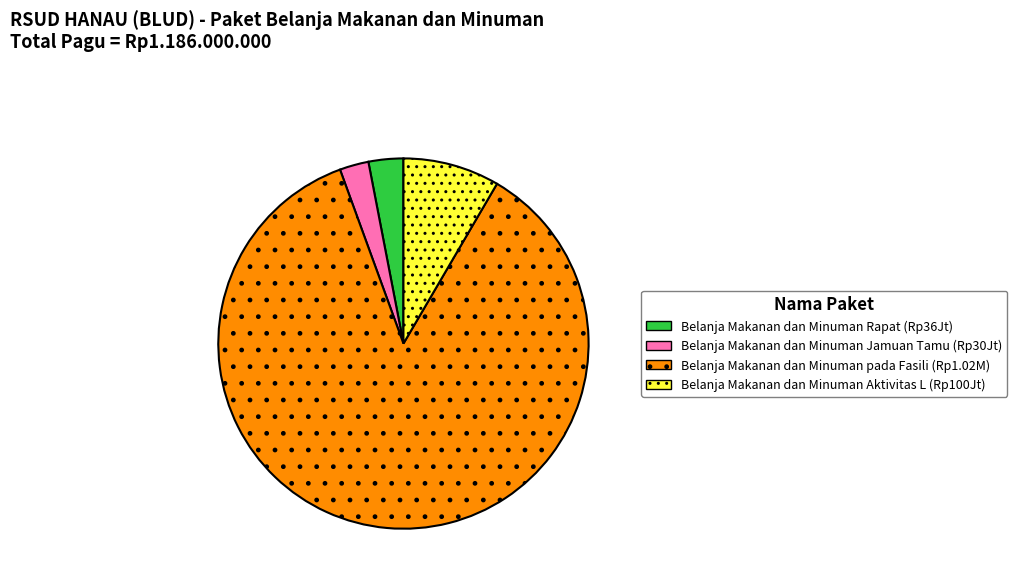

Which slice is the smallest?

Belanja Makanan dan Minuman Jamuan Tamu (Rp30Jt)